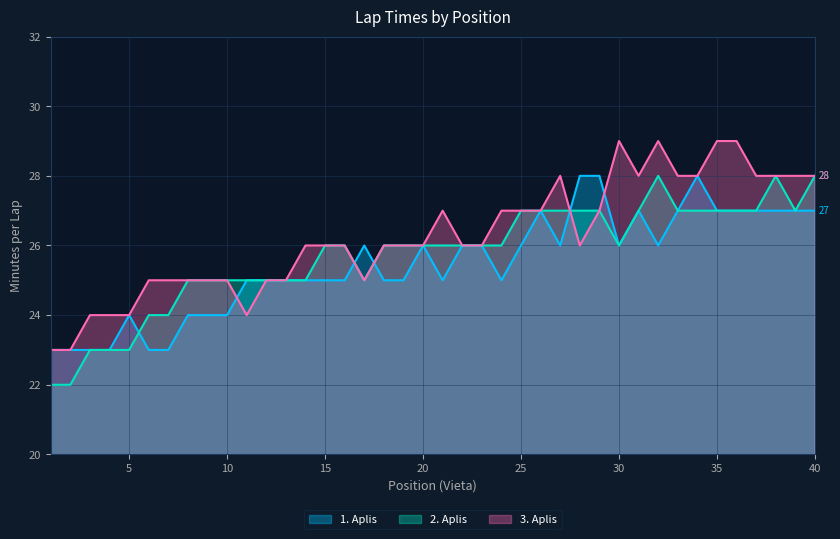

Rank the series by their maximum value, from lowest to highest.

1. Aplis, 2. Aplis, 3. Aplis